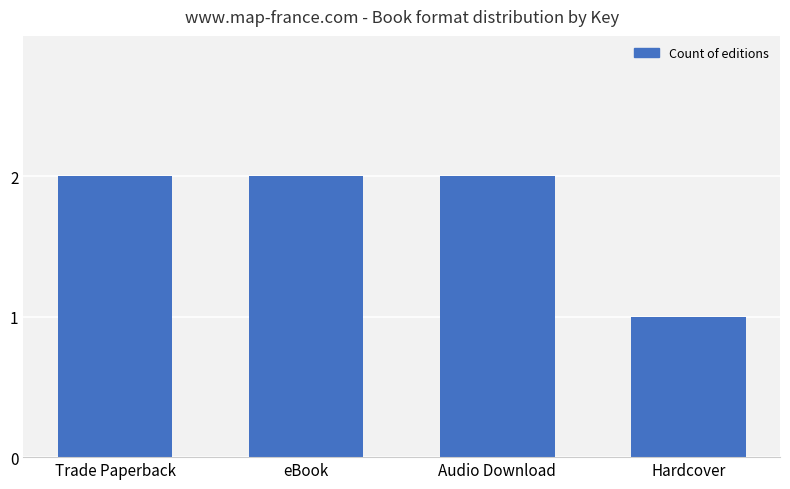

What is the label of the 2nd bar from the right?

Audio Download